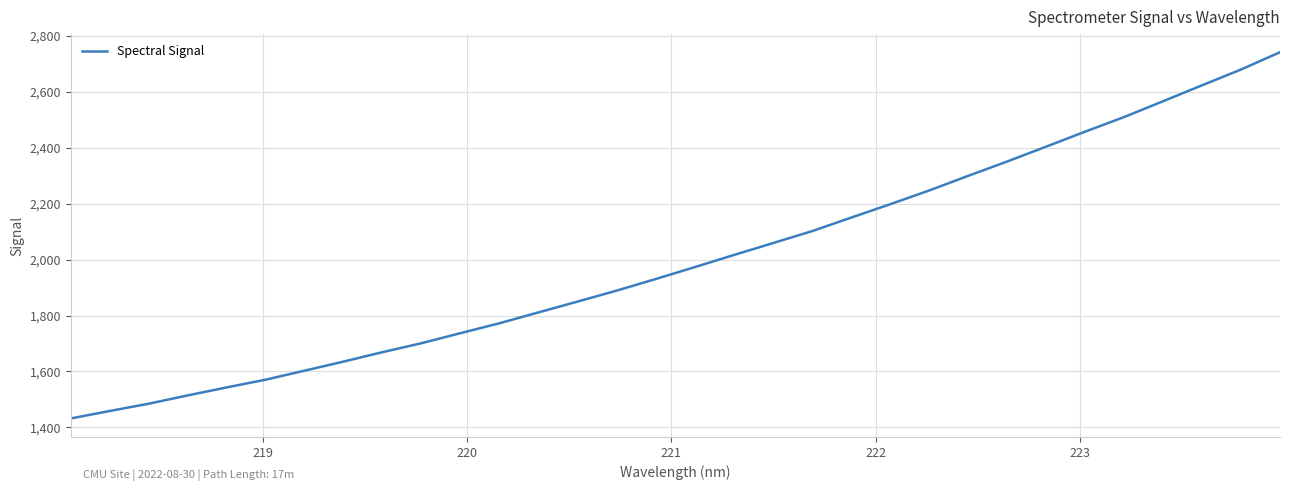

What is the maximum value shown in the chart?

2740.9